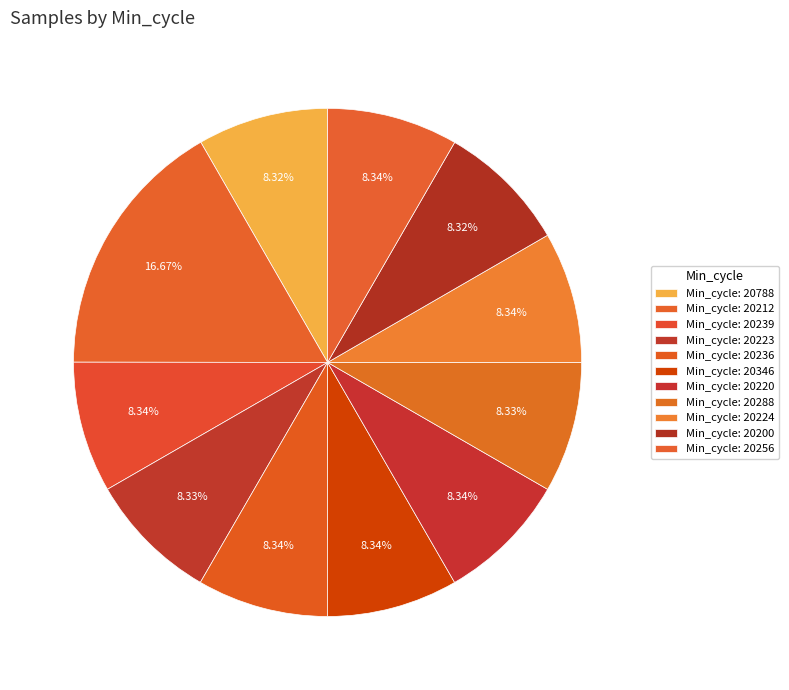

Is there a majority slice in this chart?

No